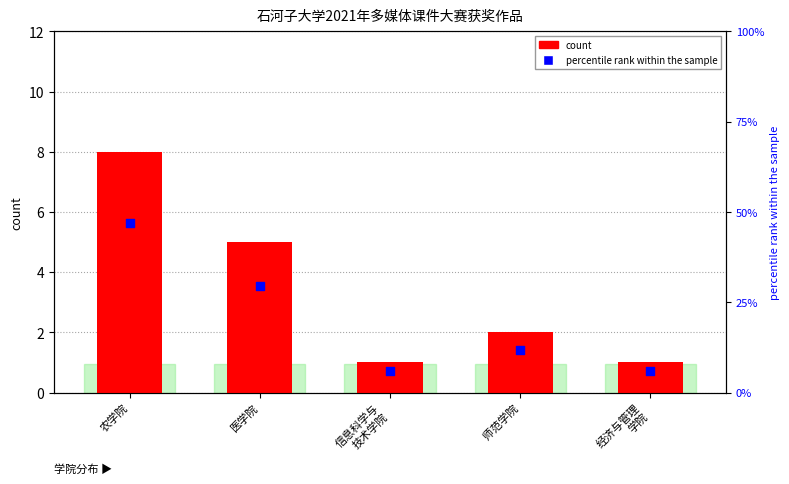

Which series reaches the minimum Y coordinate?

count